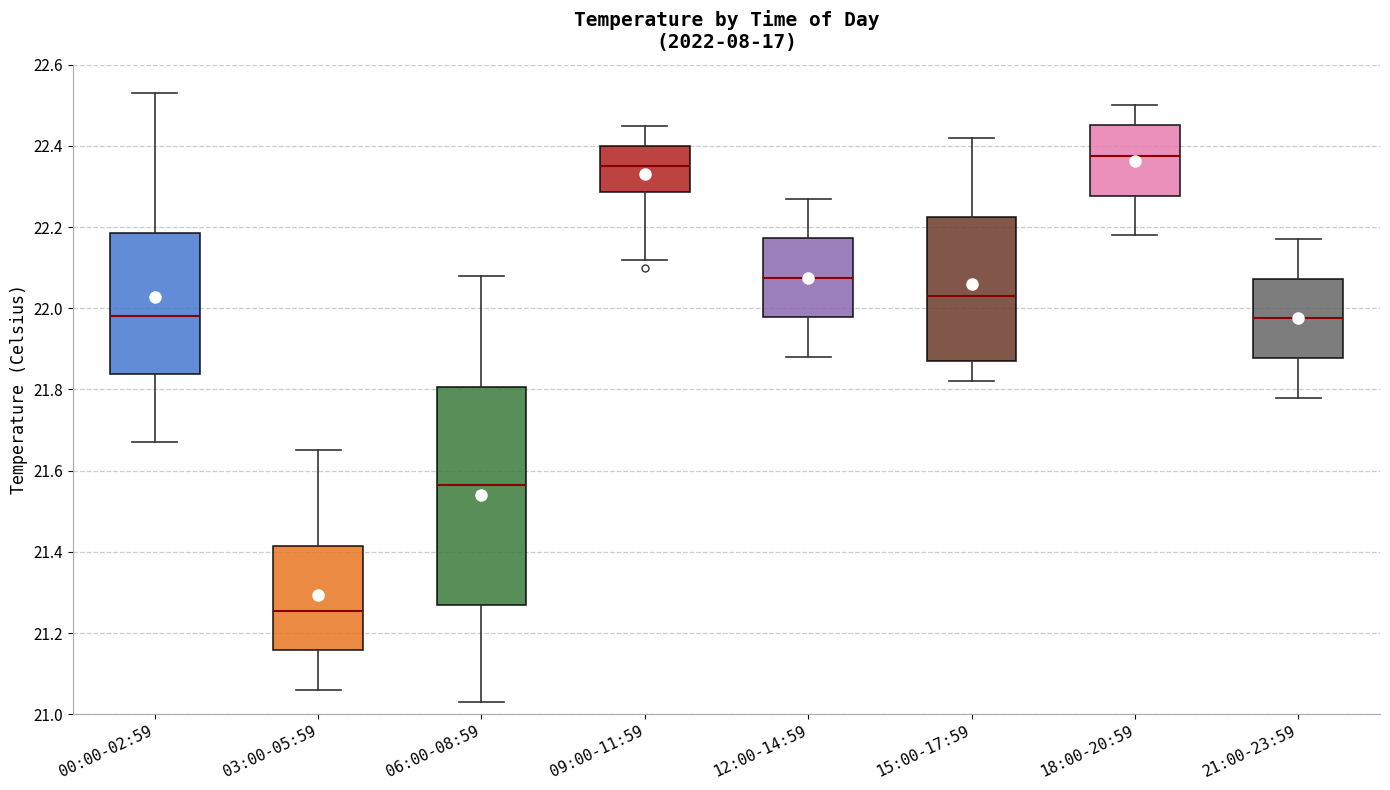

Which box has the highest median line?

18:00-20:59